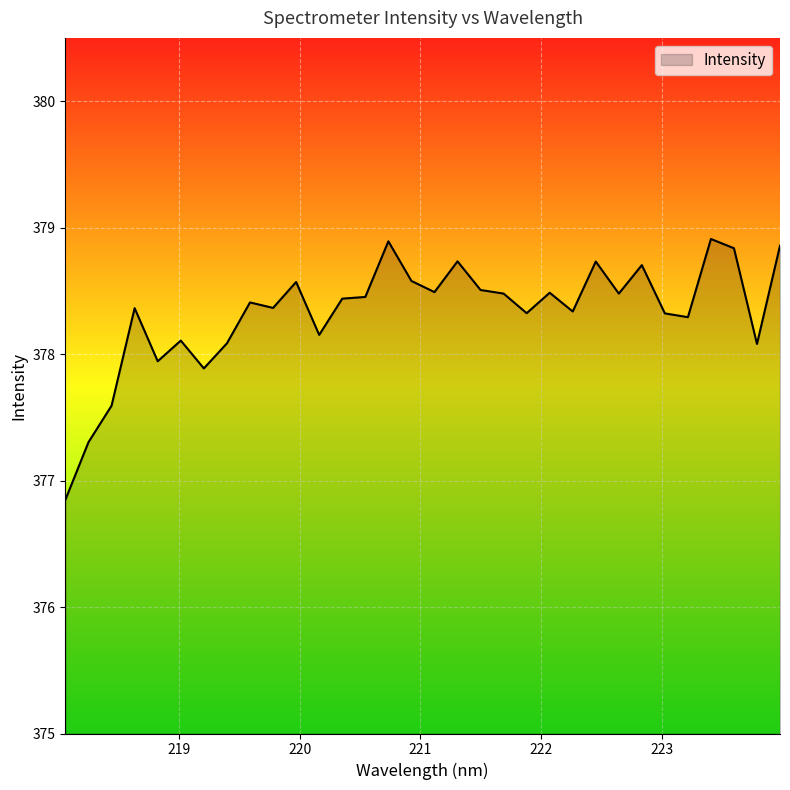

What is the minimum value shown in the chart?

376.8